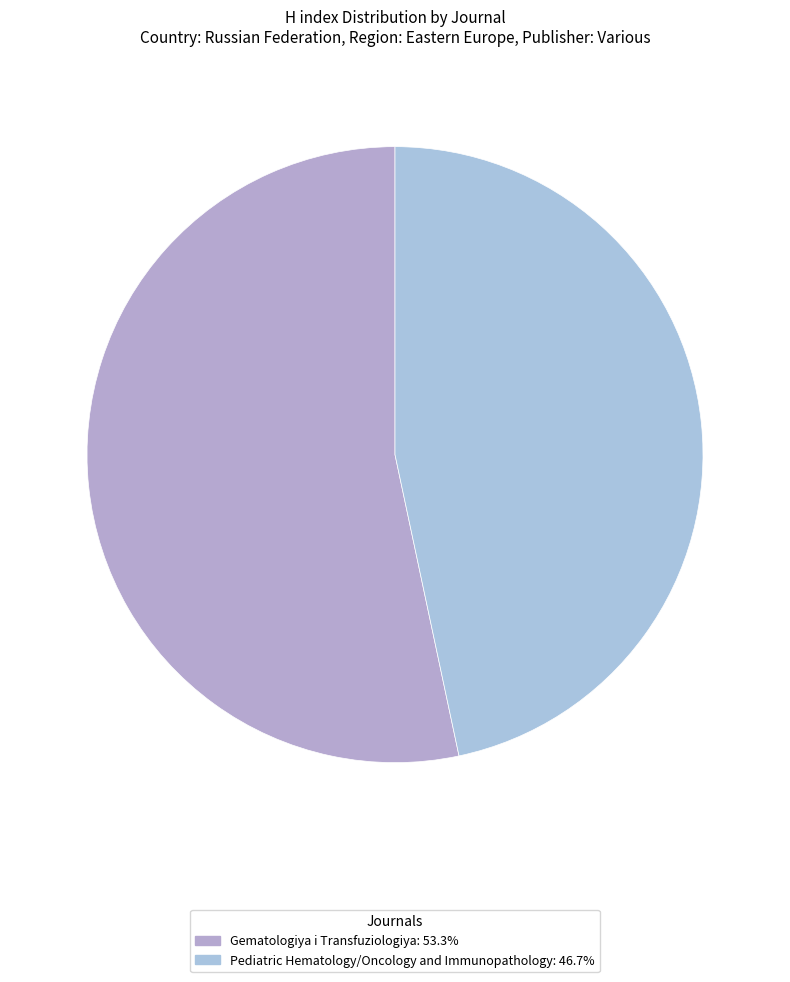

How many slices are in this pie chart?

2